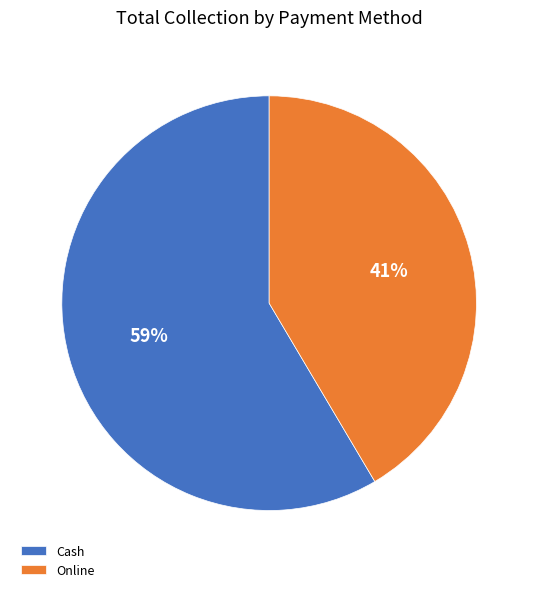

How many segments does this pie chart have?

2